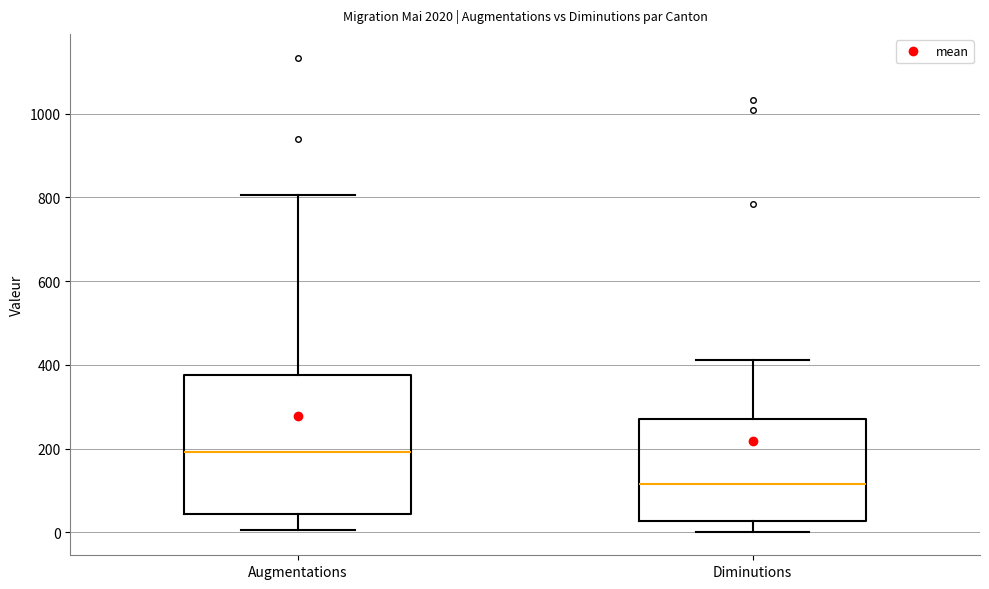

Reading left to right, read every box against the y-axis: the position of its median line, the range the box covers, and the ends of its whiskers. The values are not printed on the chart, so give them approximately, as read against the axis.

Augmentations: median 200, box 40 to 380, whiskers 0 to 800
Diminutions: median 120, box 20 to 280, whiskers 0 to 420